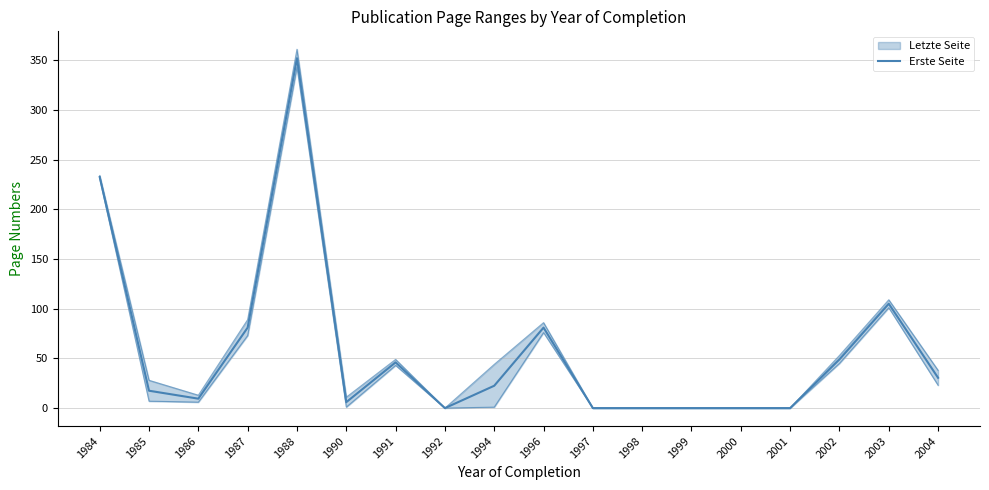

Between 1998 and 1985, which is larger?

1985